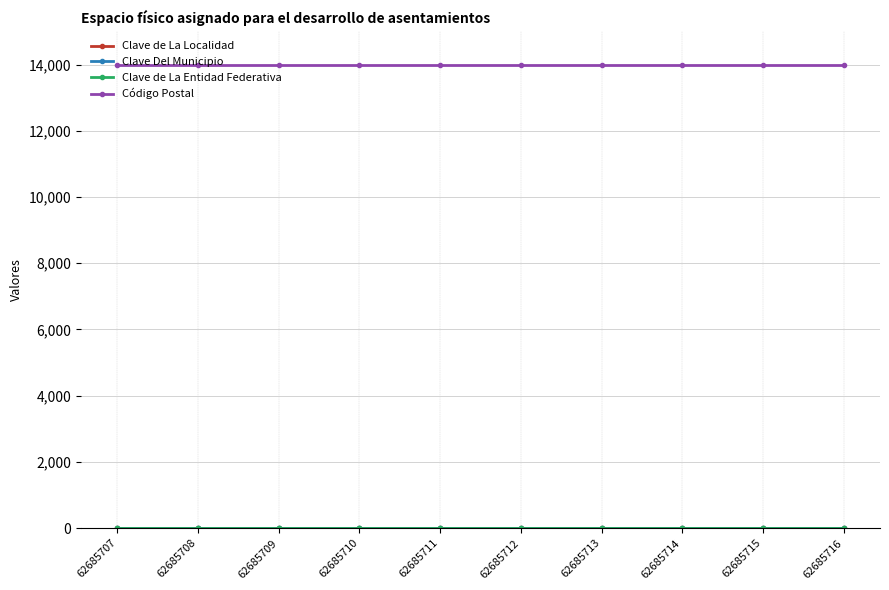

Read the Código Postal value at 62685714.

14000